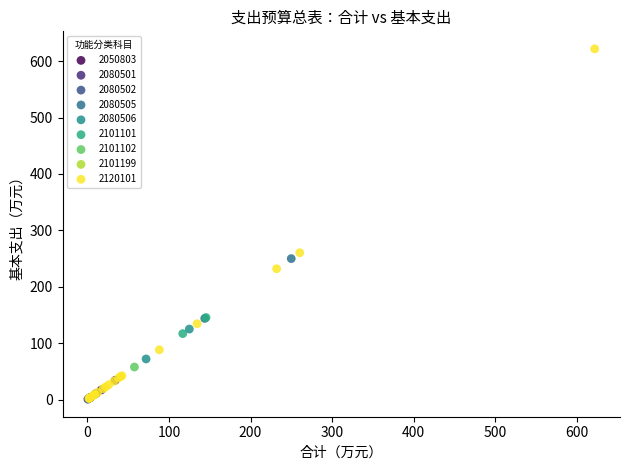

What are all the series names shown in the legend?

2050803, 2080501, 2080502, 2080505, 2080506, 2101101, 2101102, 2101199, 2120101